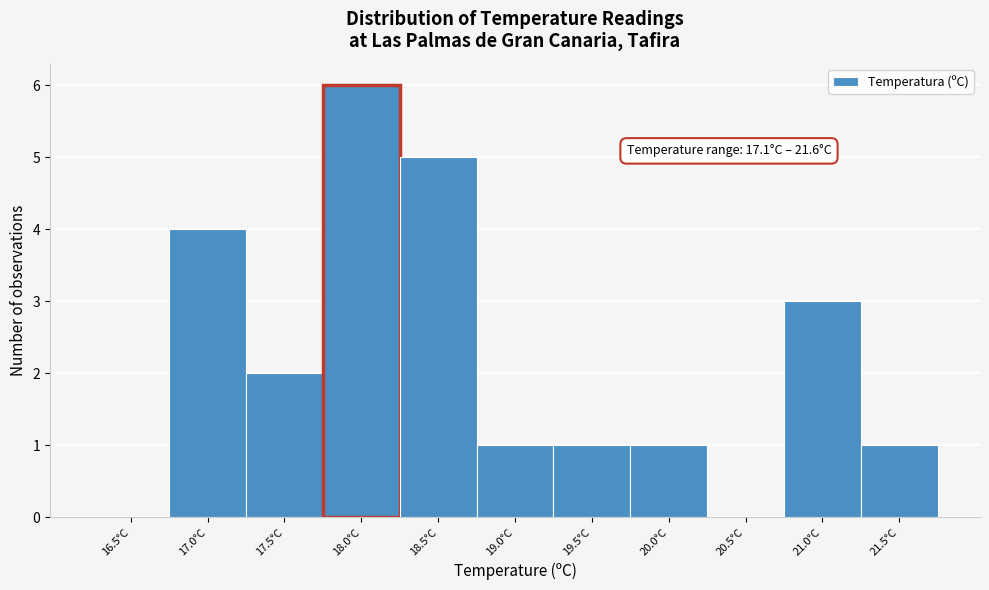

Reading left to right, what are all the values shown in this chart?

16.5°C=0	17.0°C=4	17.5°C=2	18.0°C=6	18.5°C=5	19.0°C=1	19.5°C=1	20.0°C=1	20.5°C=0	21.0°C=3	21.5°C=1